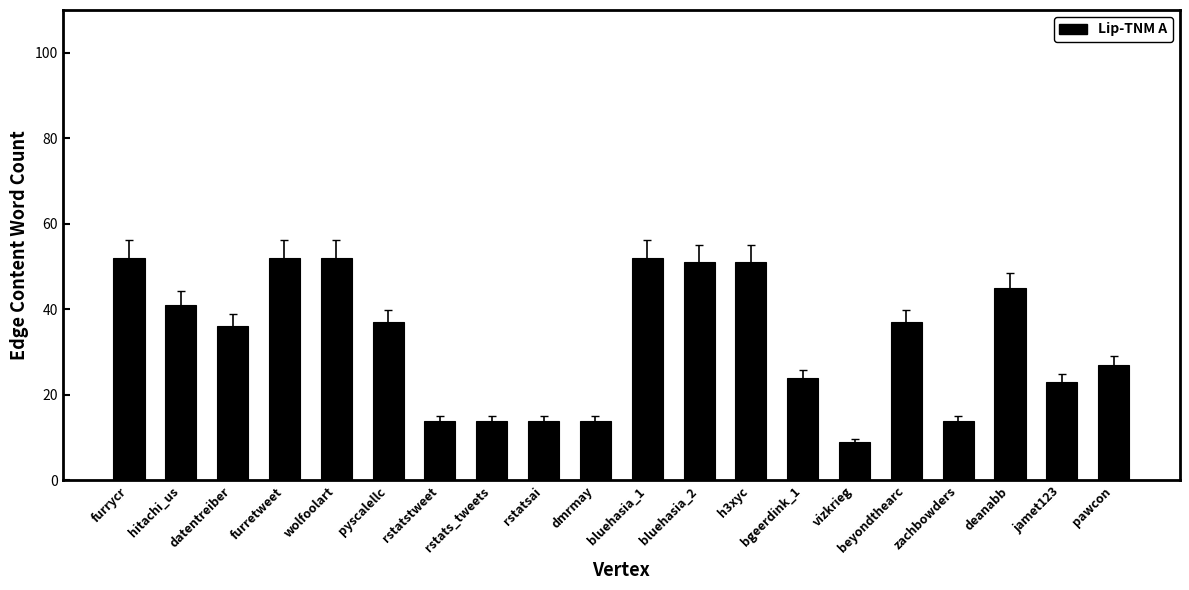

What is the sum of all values?

659